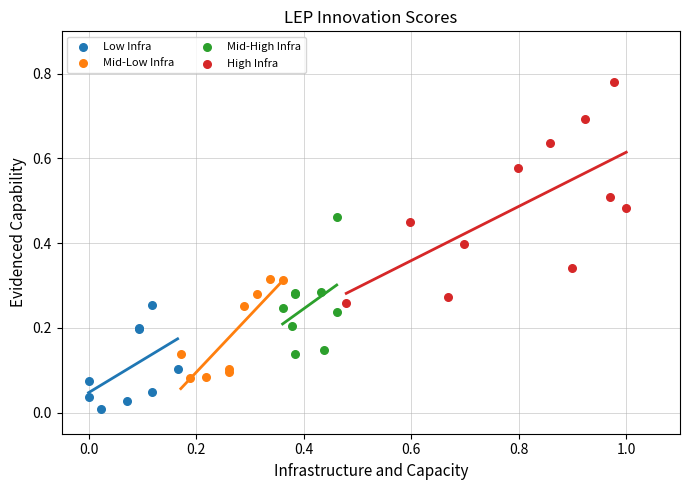

Which series has the widest spread of Y values?

High Infra